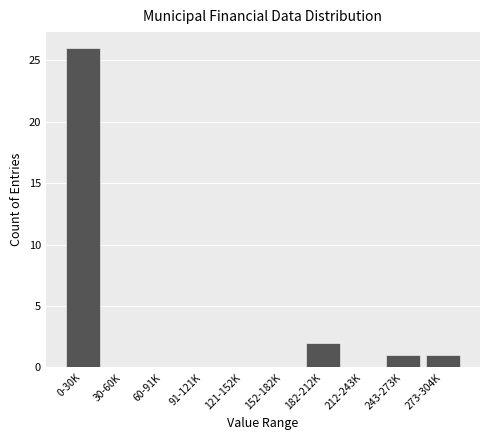

Reading left to right, transcribe all the data shown in this chart.

0-30K=26	30-60K=0	60-91K=0	91-121K=0	121-152K=0	152-182K=0	182-212K=2	212-243K=0	243-273K=1	273-304K=1